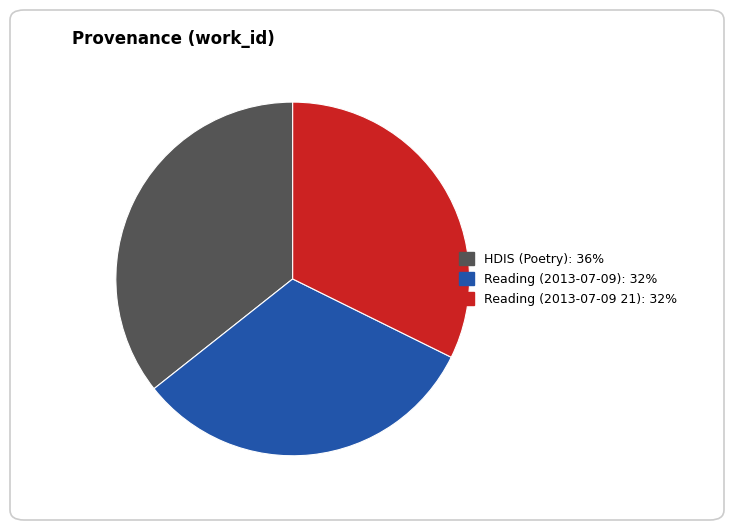

What is the ratio of the value at Reading (2013-07-09) to the value at HDIS (Poetry)?

0.9